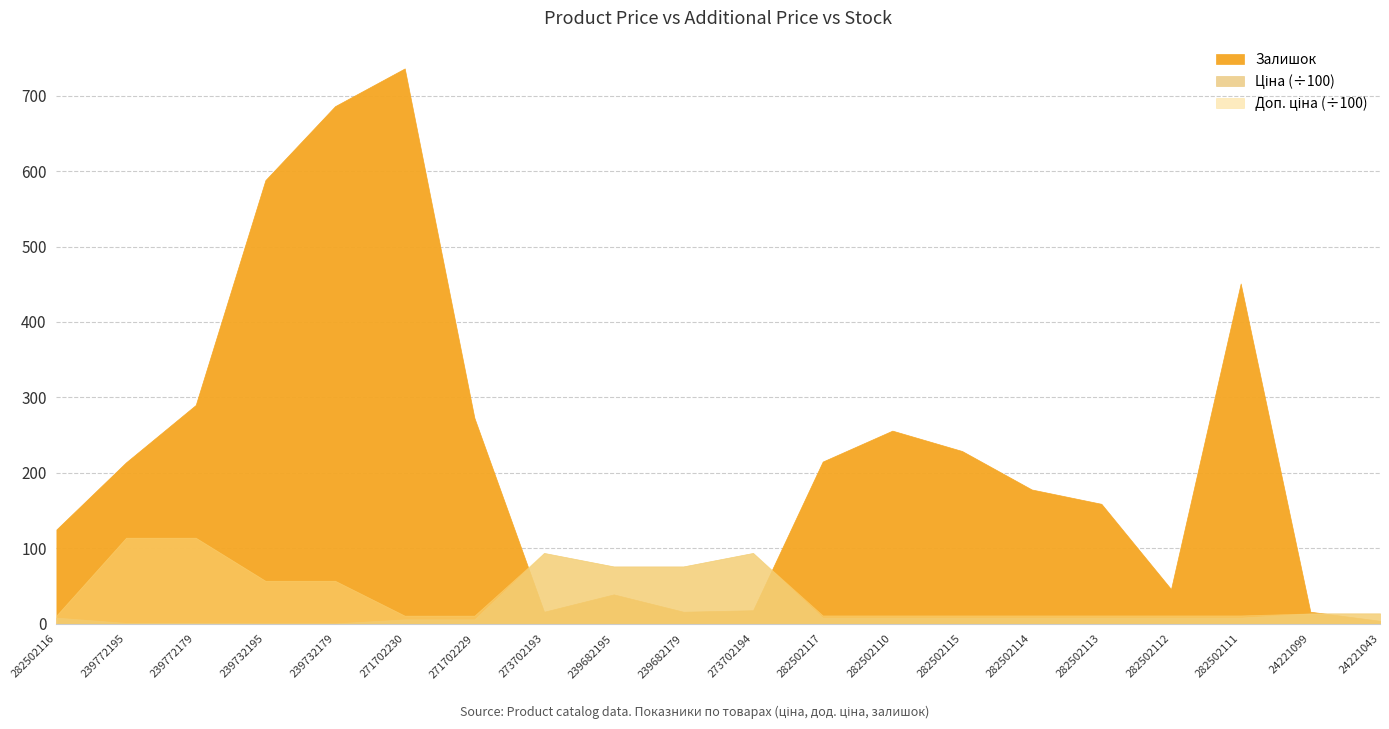

Is it true that Ціна equals 14877.5 at Панель Skin Skin 18 мм. Деа 273702193?

False